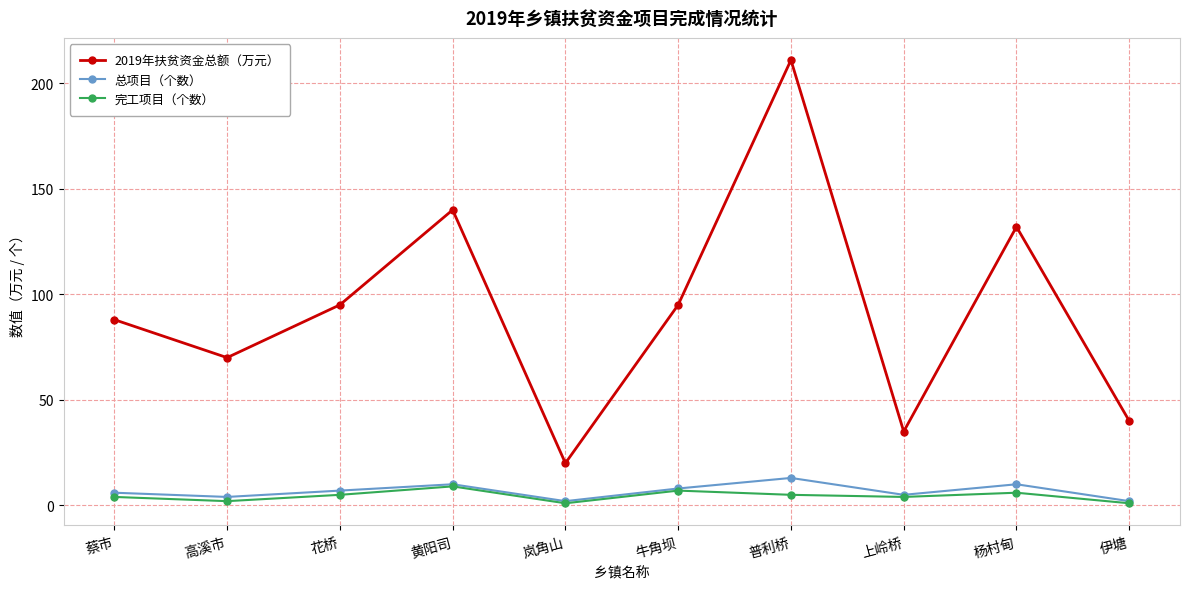

At which category does 2019年扶贫资金总额（万元） reach its first local valley?

高溪市